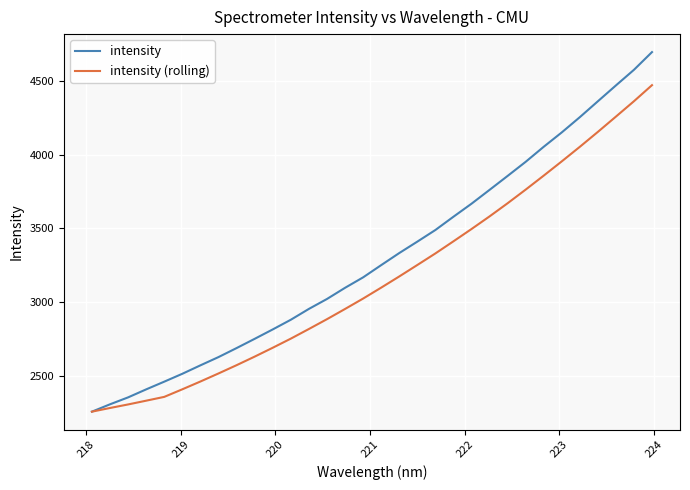

What is the highest value of the intensity series?

4696.2